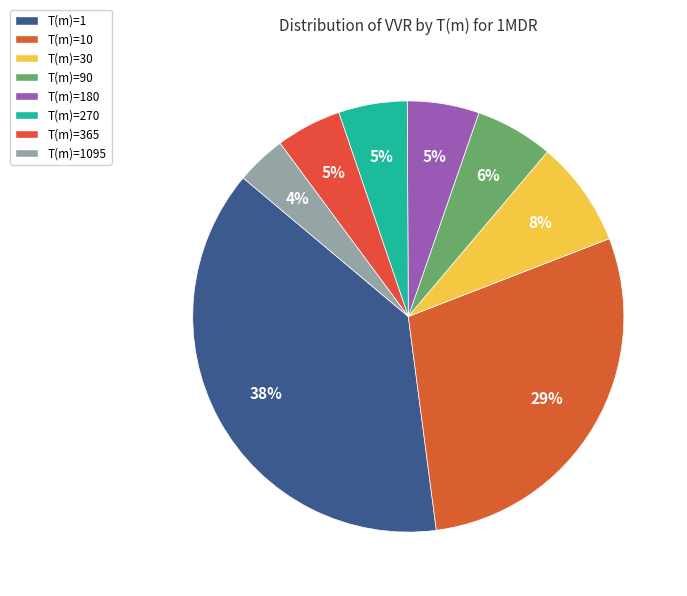

Which category has the biggest portion of the pie?

T(m)=1